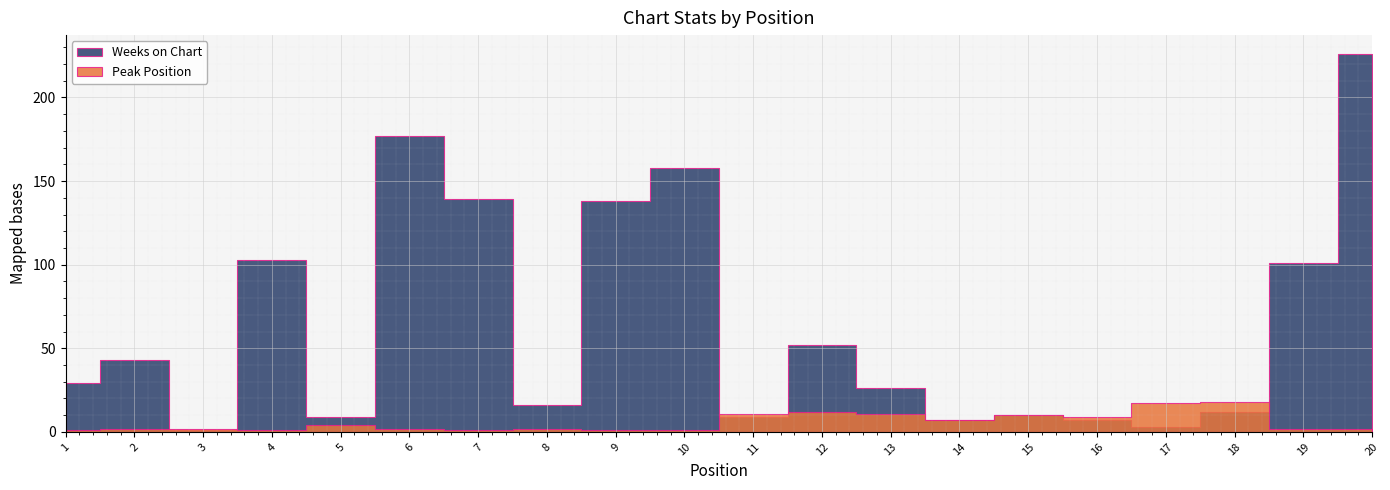

What is the maximum value for Peak Position?

18